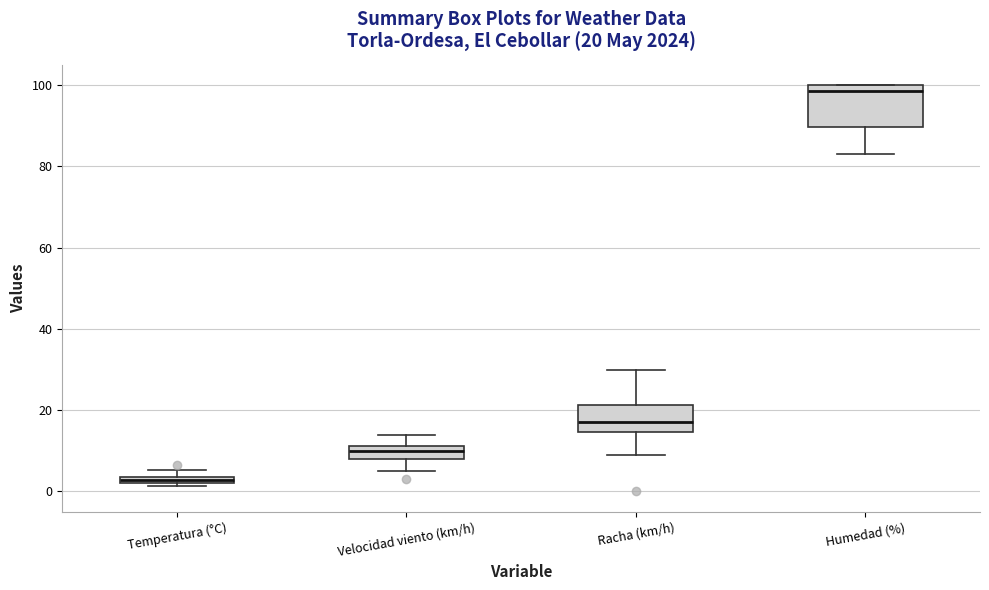

Which box's median line is the lowest?

Temperatura (°C)